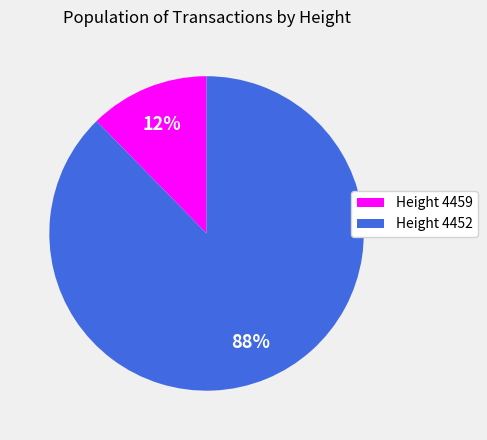

Does any single category account for the majority?

Yes